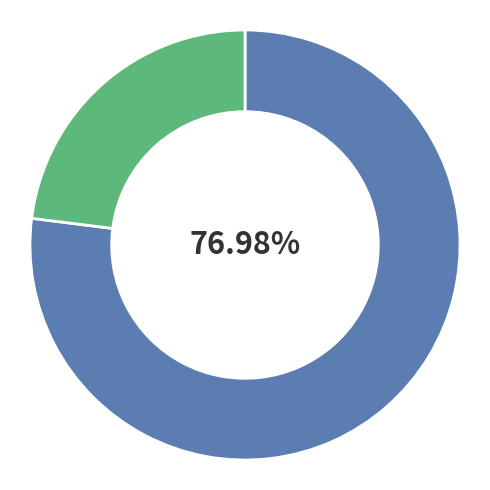

Count the number of slices in the pie.

2